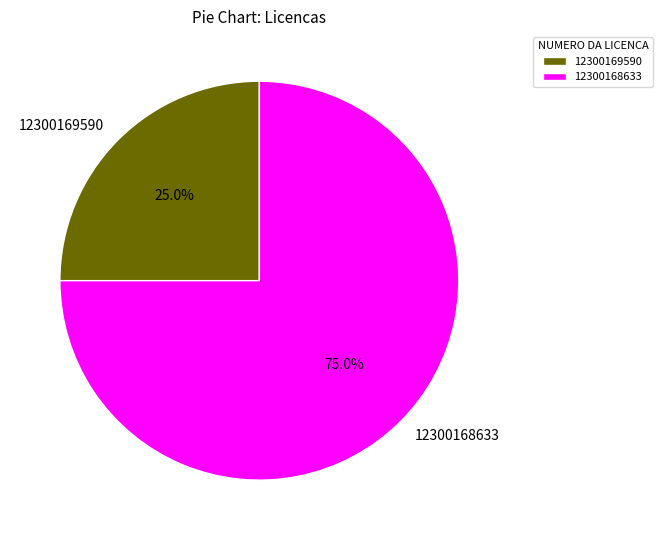

To the nearest percent, what is the difference between the 12300168633 and 12300169590 slice percentages?

50%